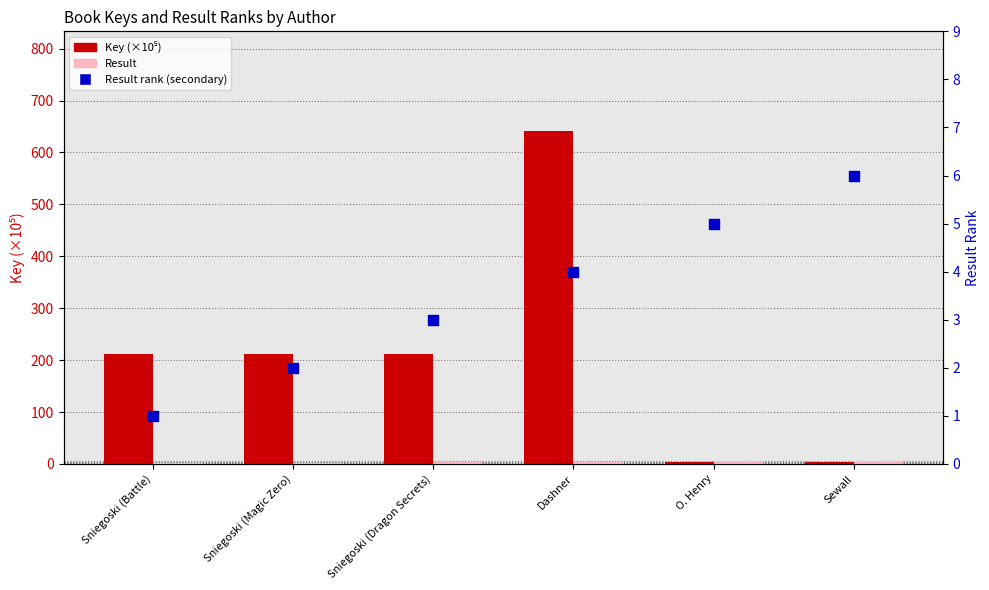

At which category is the sum across all series the highest?

Dashner